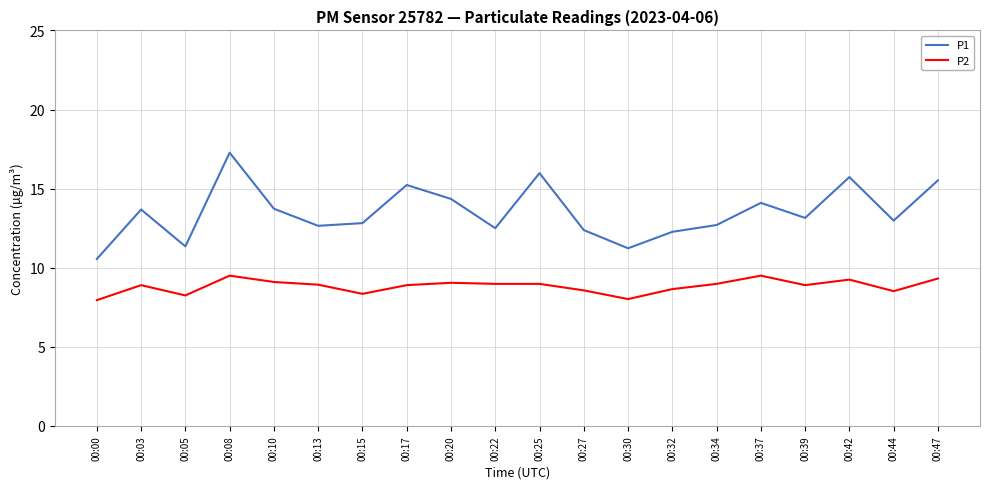

What is the difference between the P2 values at 00:39 and 00:37?

0.6